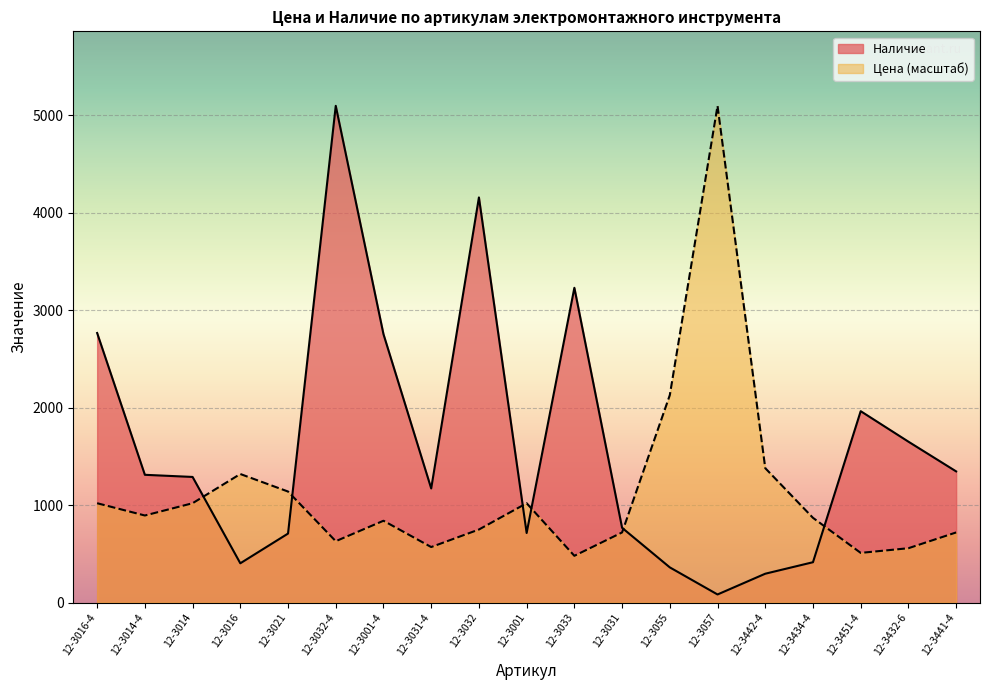

How many values in the Цена series exceed 869?

10